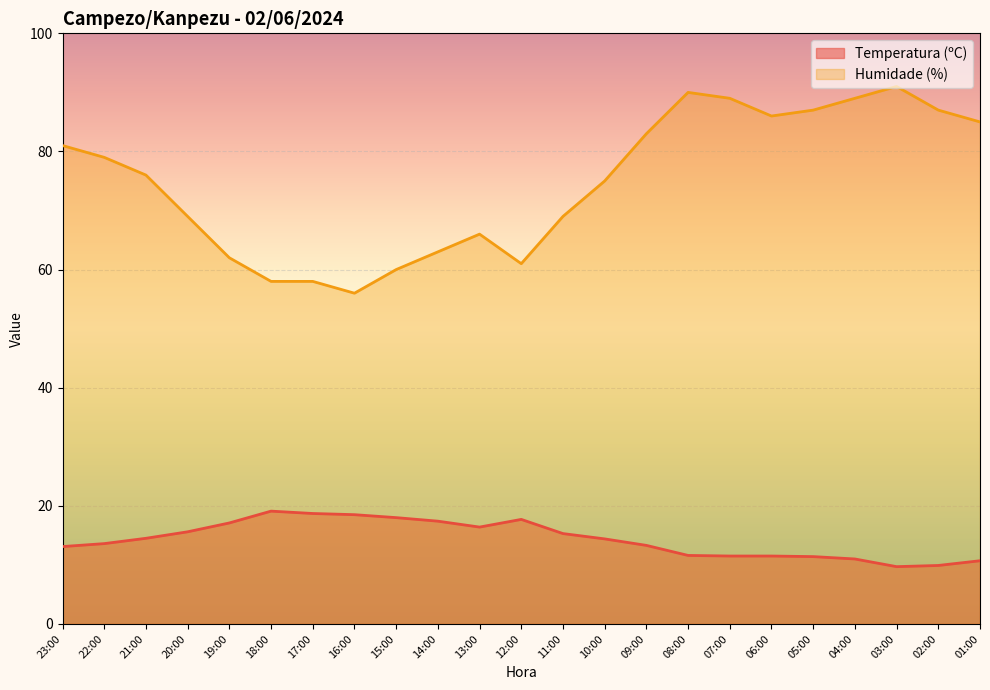

What are all the series names shown in the legend?

Temperatura (ºC), Humidade (%)